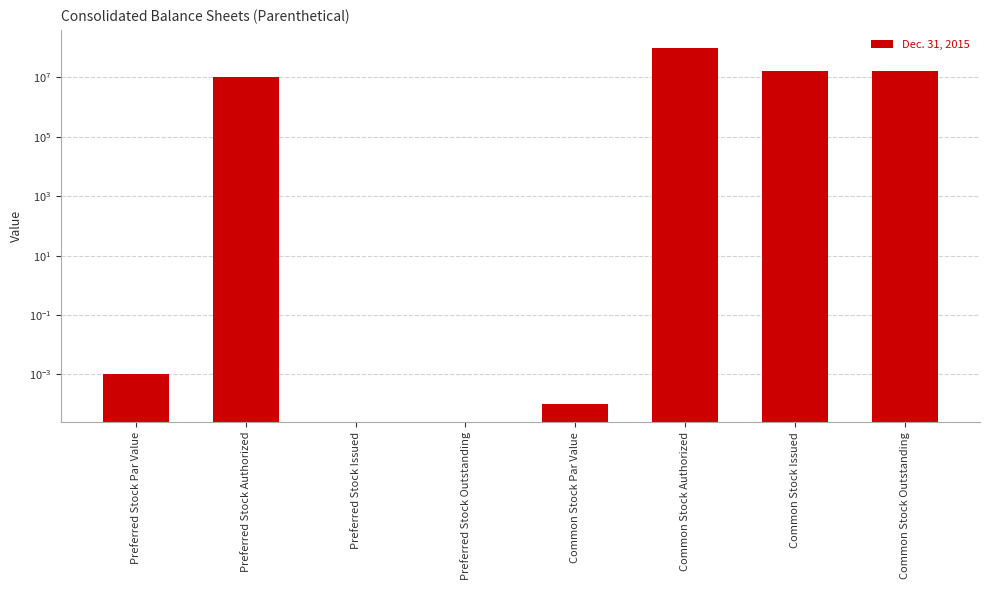

Does the chart contain any negative values?

No